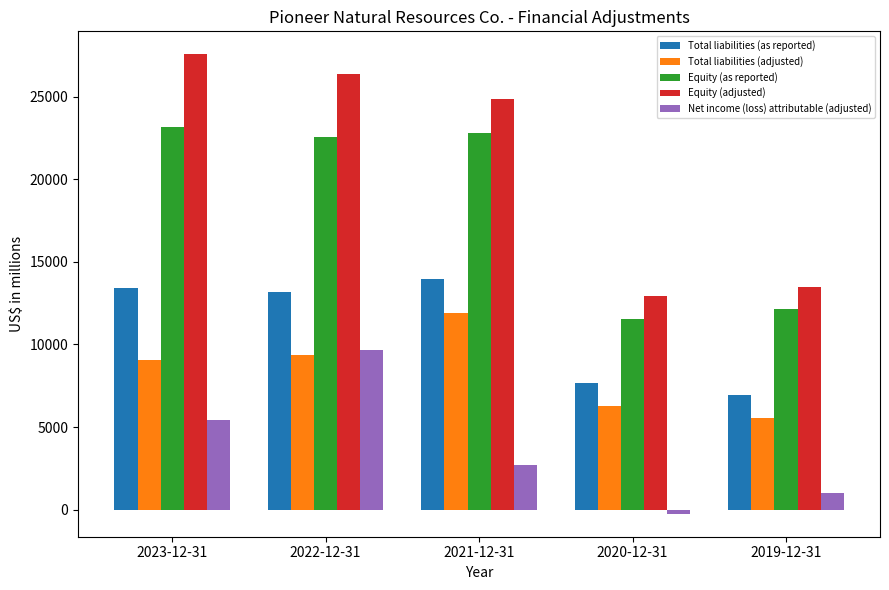

The Total liabilities (adjusted) series shows 9040 at 2023-12-31. True or false?

True